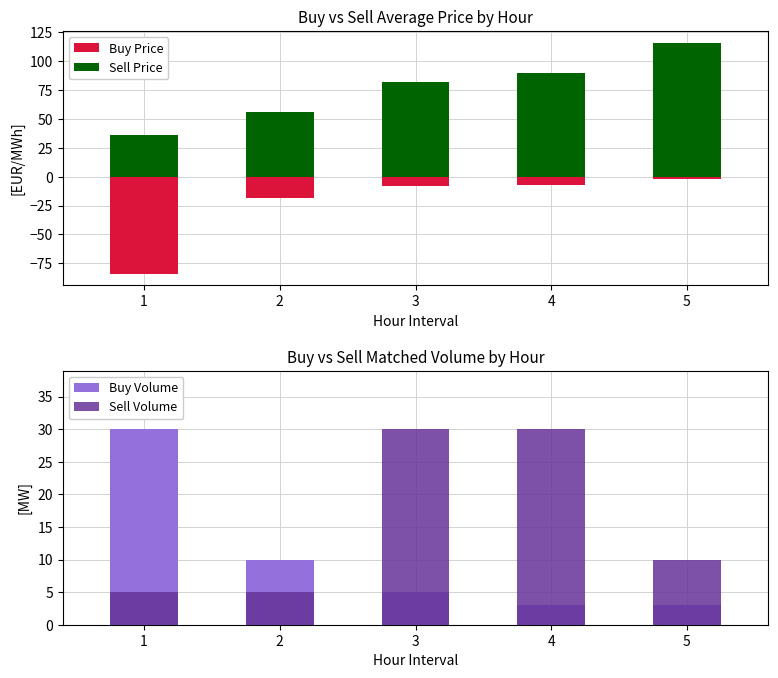

Reading left to right, what are all the values shown in this chart?

Buy Price: -83.9	-18.8	-8.5	-6.9	-2.2
Sell Price: 36.1	56.1	82.0	90.0	116.1
Buy Volume: 30.0	10.0	5.0	3.0	3.0
Sell Volume: 5.0	5.0	30.0	30.0	10.0